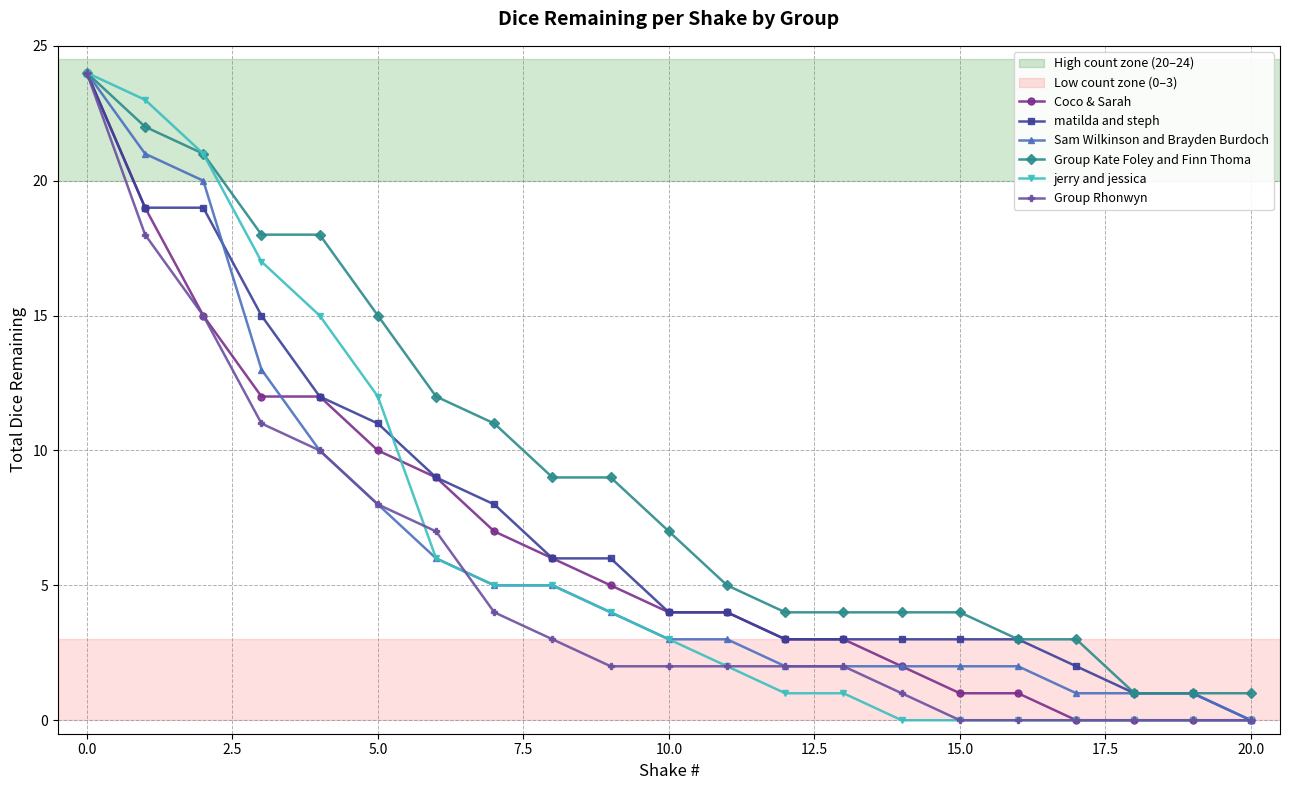

How many values in the jerry and jessica series are below 3?

10